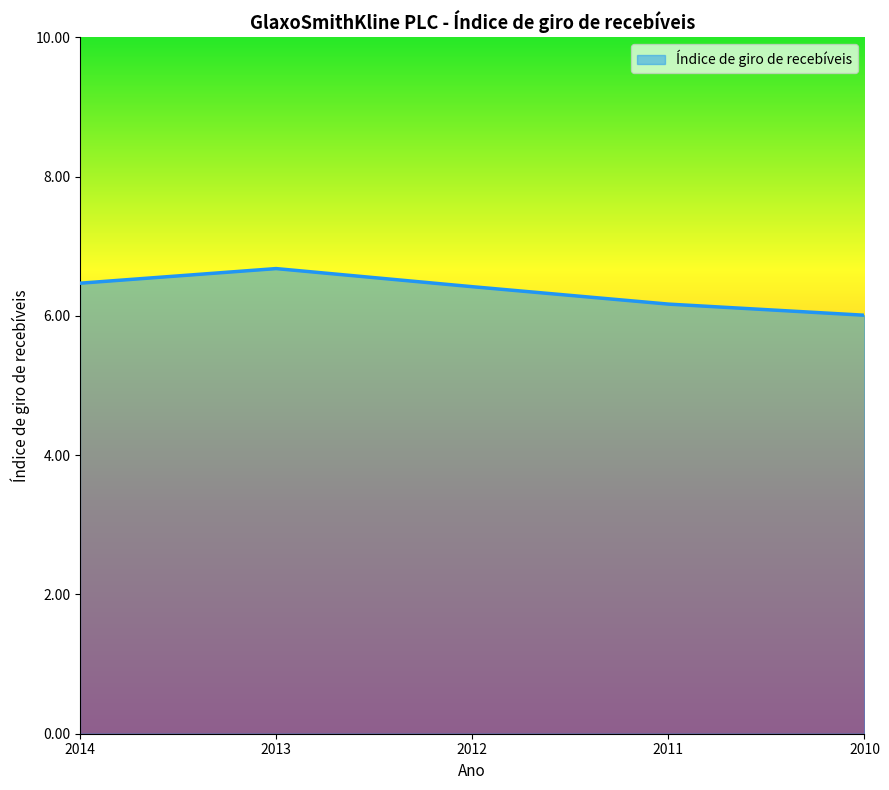

Where is the data nearest to the value 6?

2010